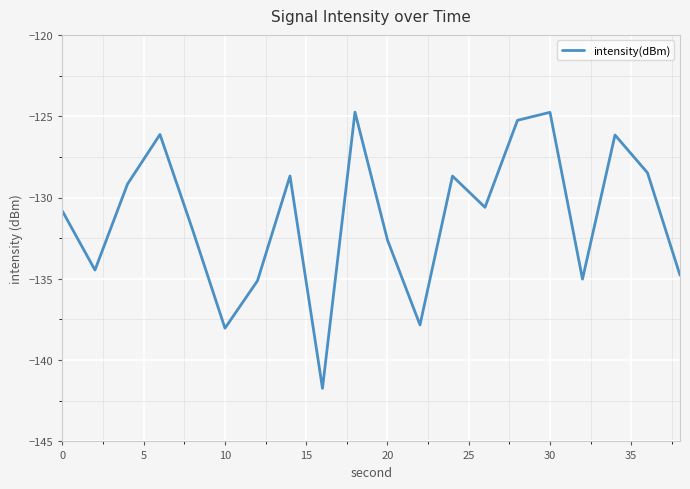

What is the greatest value displayed?

-124.7